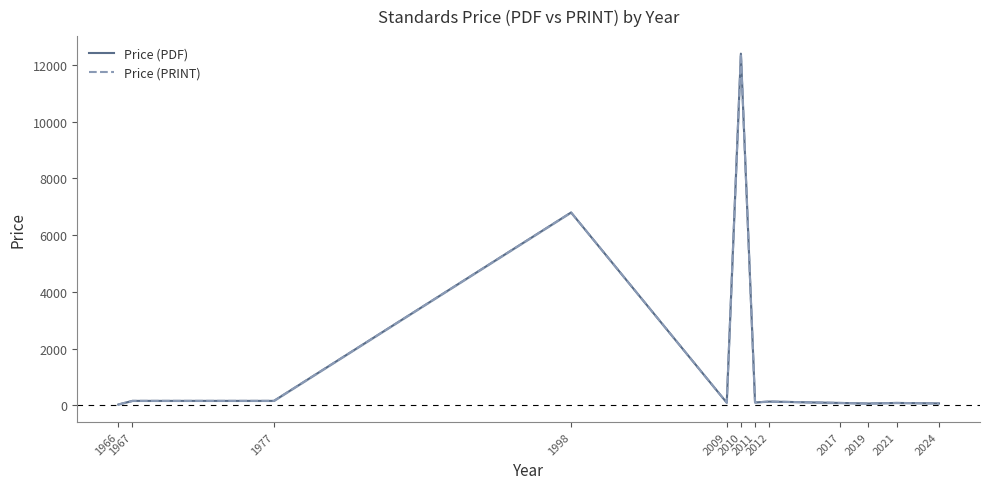

Which series has the widest spread of values?

Price (PDF)